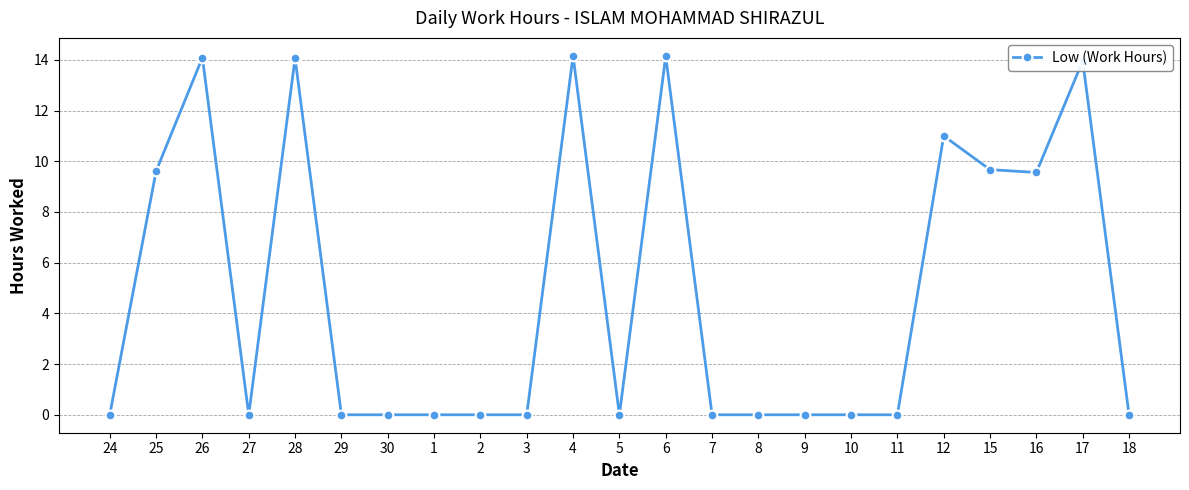

The chart shows a value of 23.6 at 17. True or false?

False